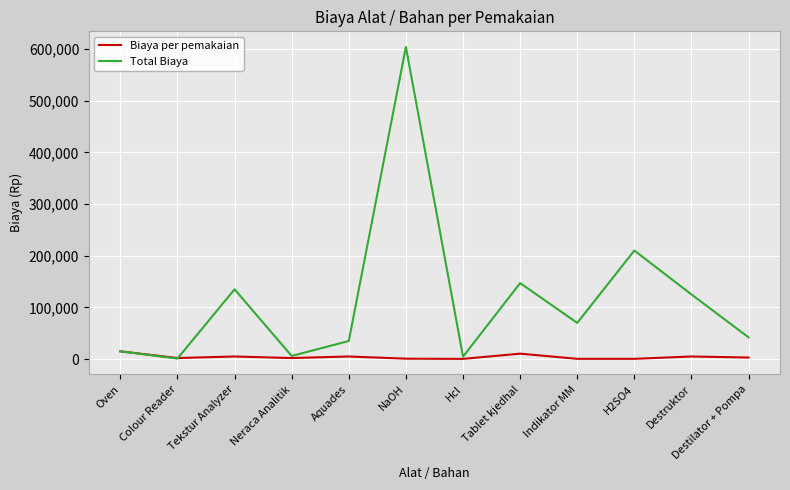

What is the greatest value displayed?

603848